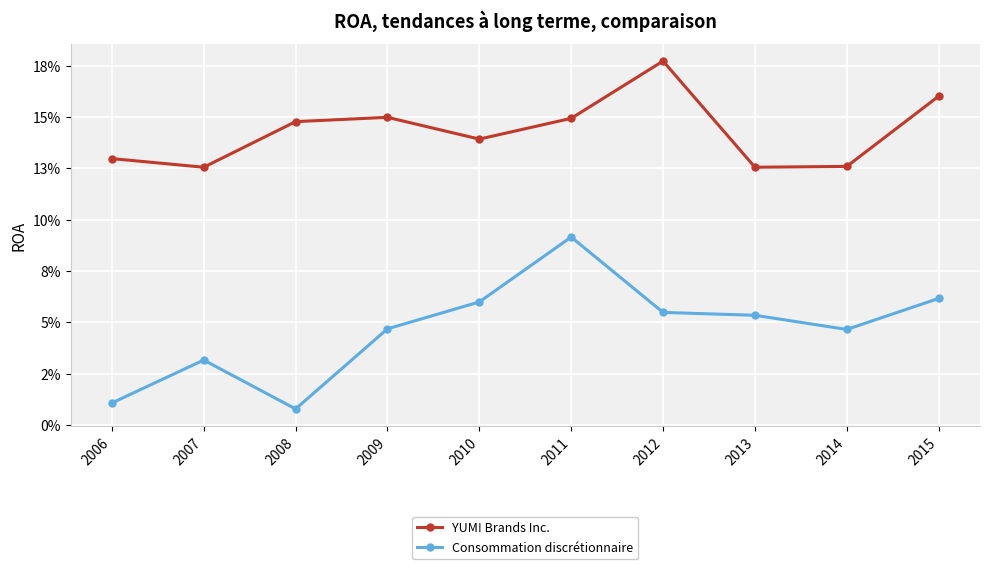

True or false: Consommation discrétionnaire has a value of 0.1 at 2010.

False